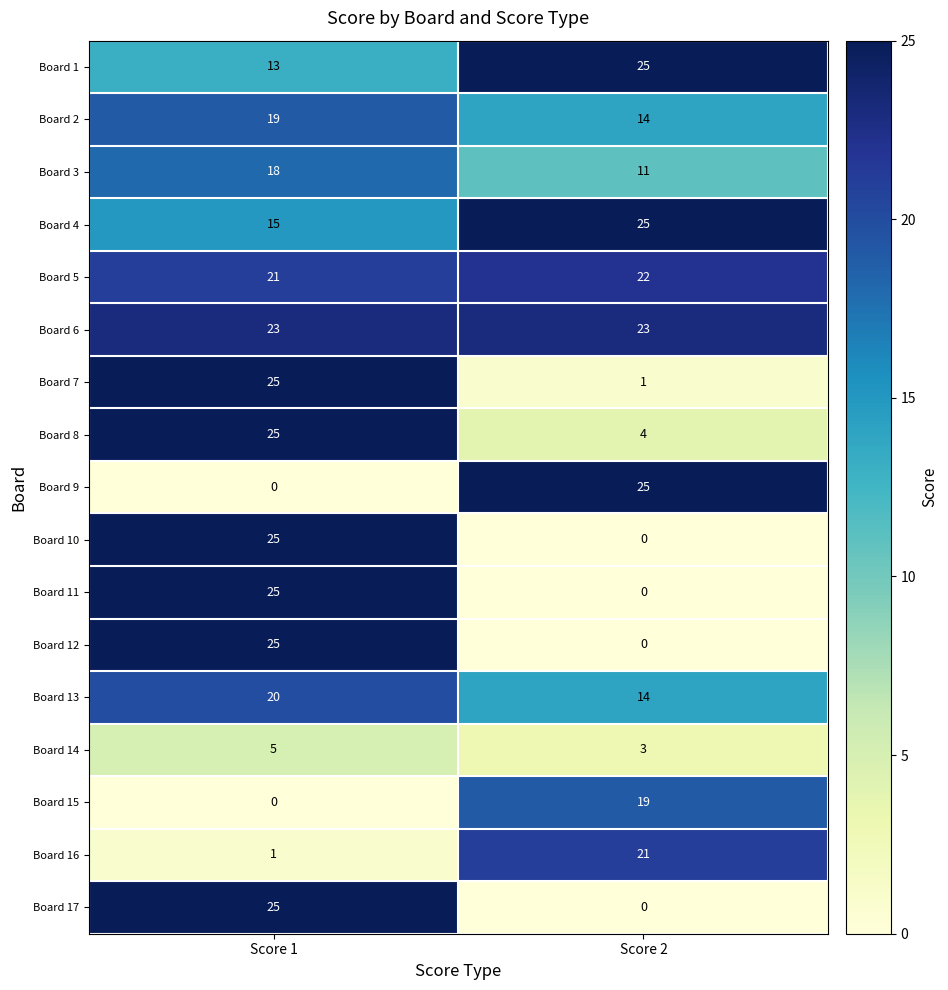

What is the difference between the Board 13 values at Score 1 and Score 2?

6